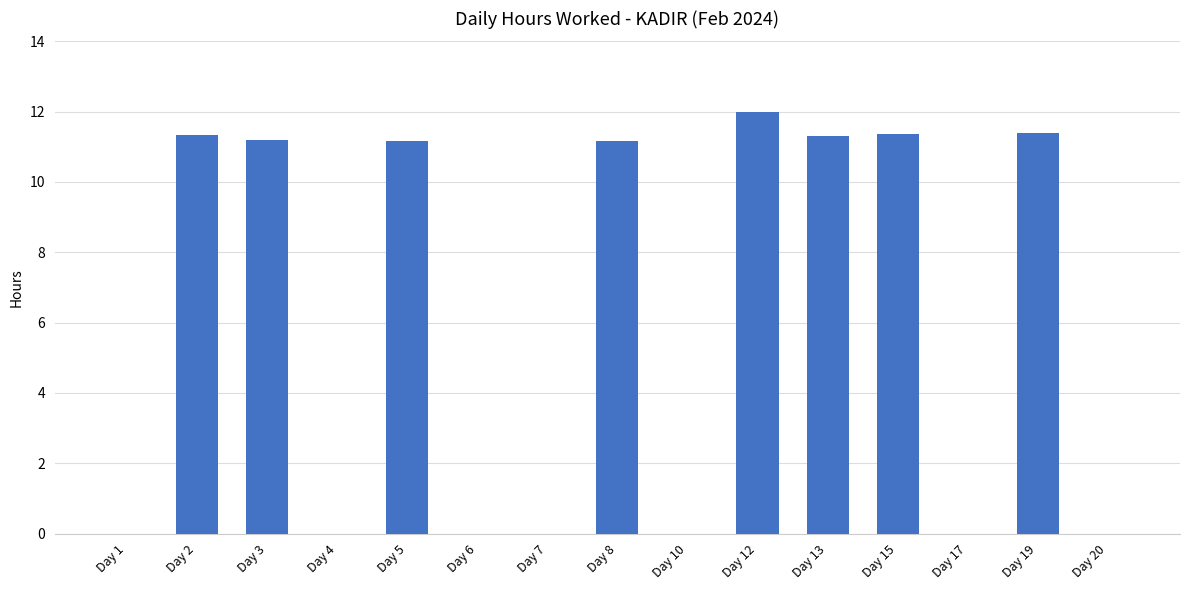

What is the average value?

6.1